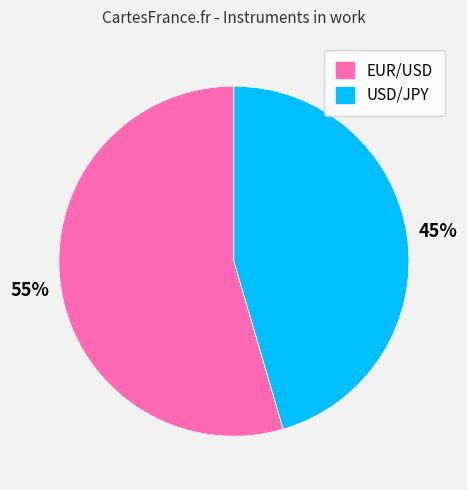

How many slices are in this pie chart?

2